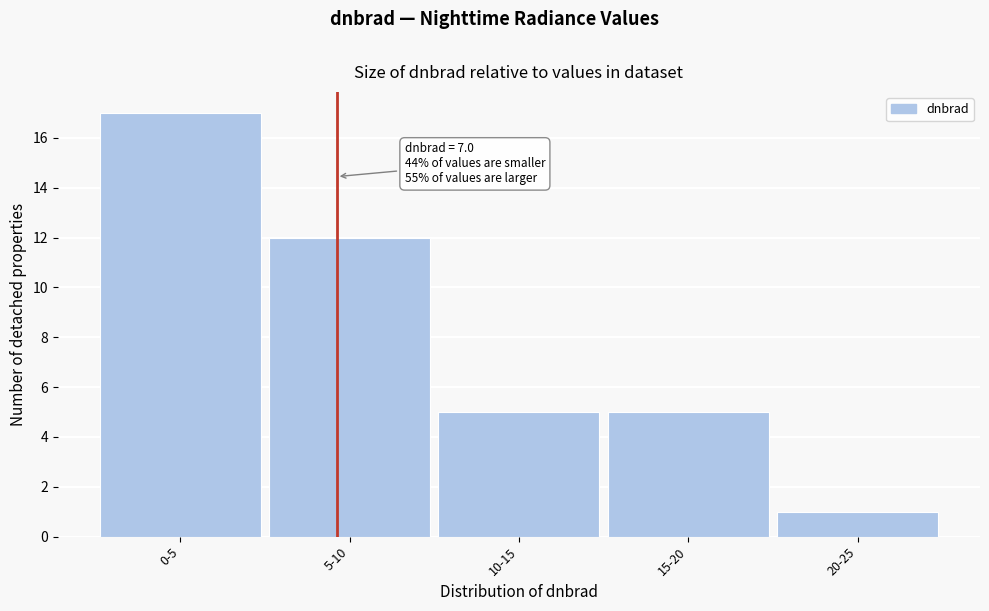

Reading left to right, what are all the values shown in this chart?

0-5=17	5-10=12	10-15=5	15-20=5	20-25=1